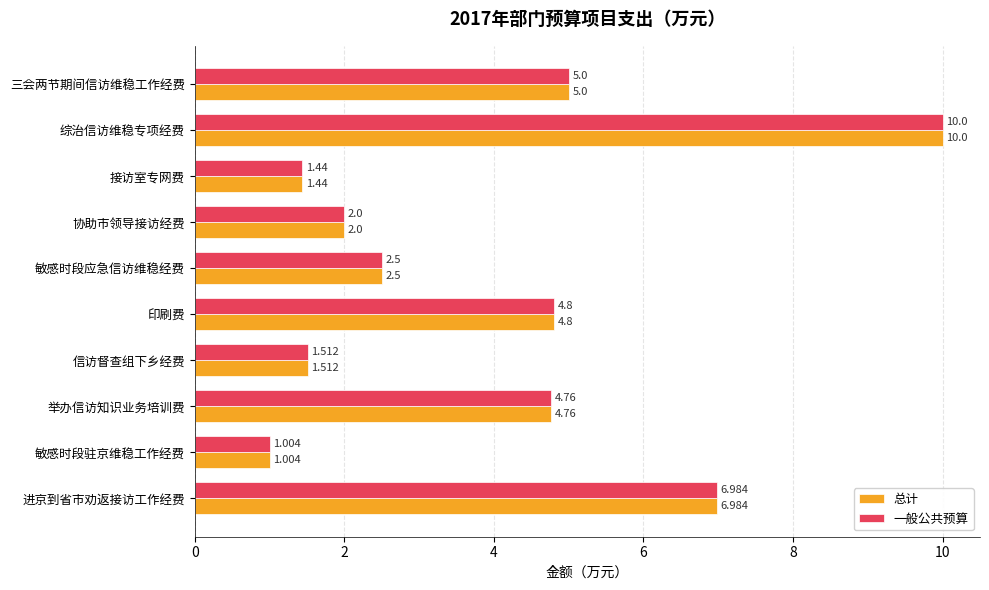

Rank the categories by 总计 value from lowest to highest.

敏感时段驻京维稳工作经费, 接访室专网费, 信访督查组下乡经费, 协助市领导接访经费, 敏感时段应急信访维稳经费, 举办信访知识业务培训费, 印刷费, 三会两节期间信访维稳工作经费, 进京到省市劝返接访工作经费, 综治信访维稳专项经费